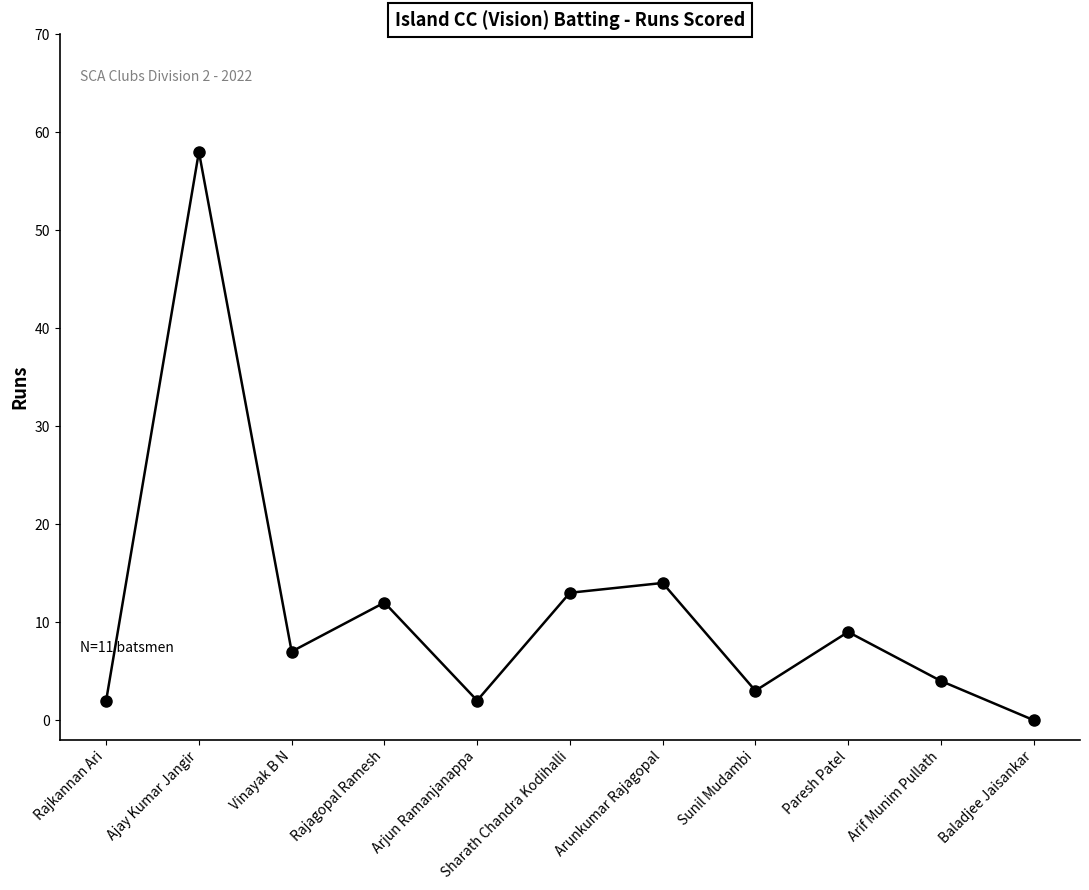

Does the chart have visible grid lines?

No